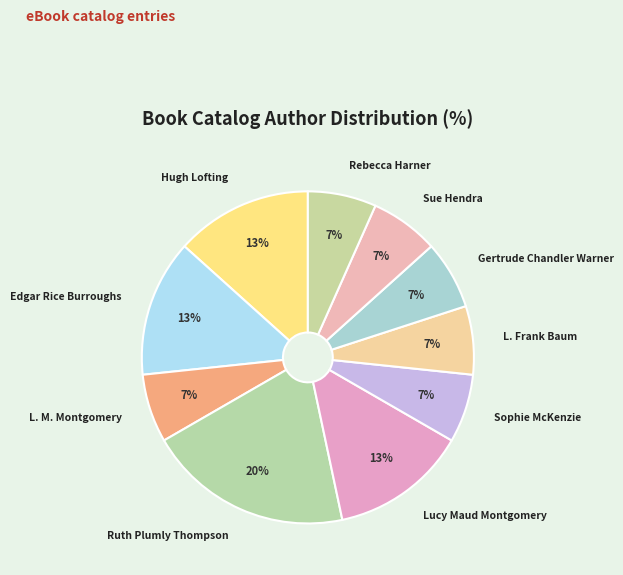

Count the number of slices in the pie.

10